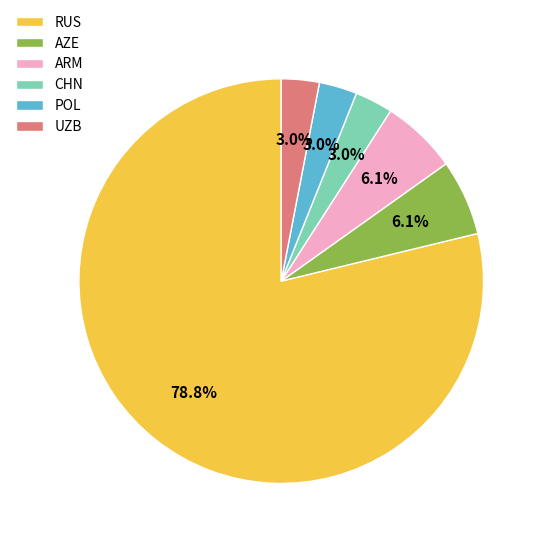

Which category has the biggest portion of the pie?

RUS